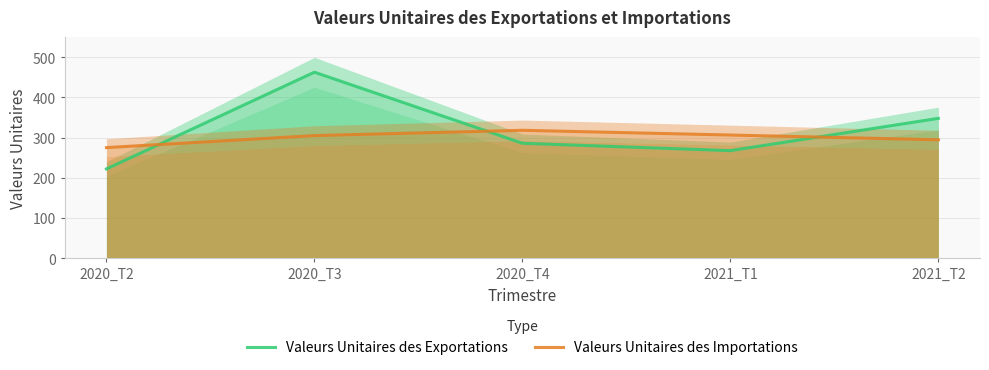

Where do Valeurs Unitaires des Importations and Valeurs Unitaires des Exportations first cross each other?

2020_T2 and 2020_T3